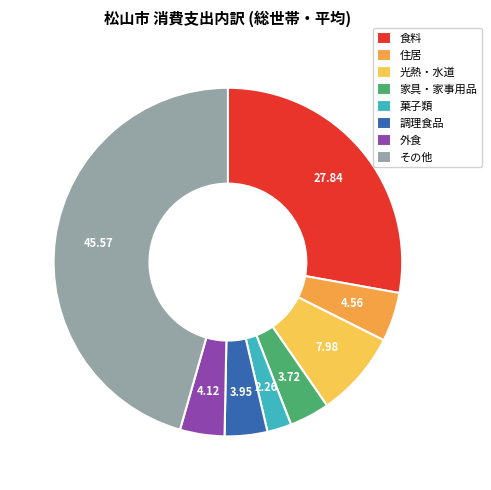

What is the smallest slice in the pie chart?

菓子類